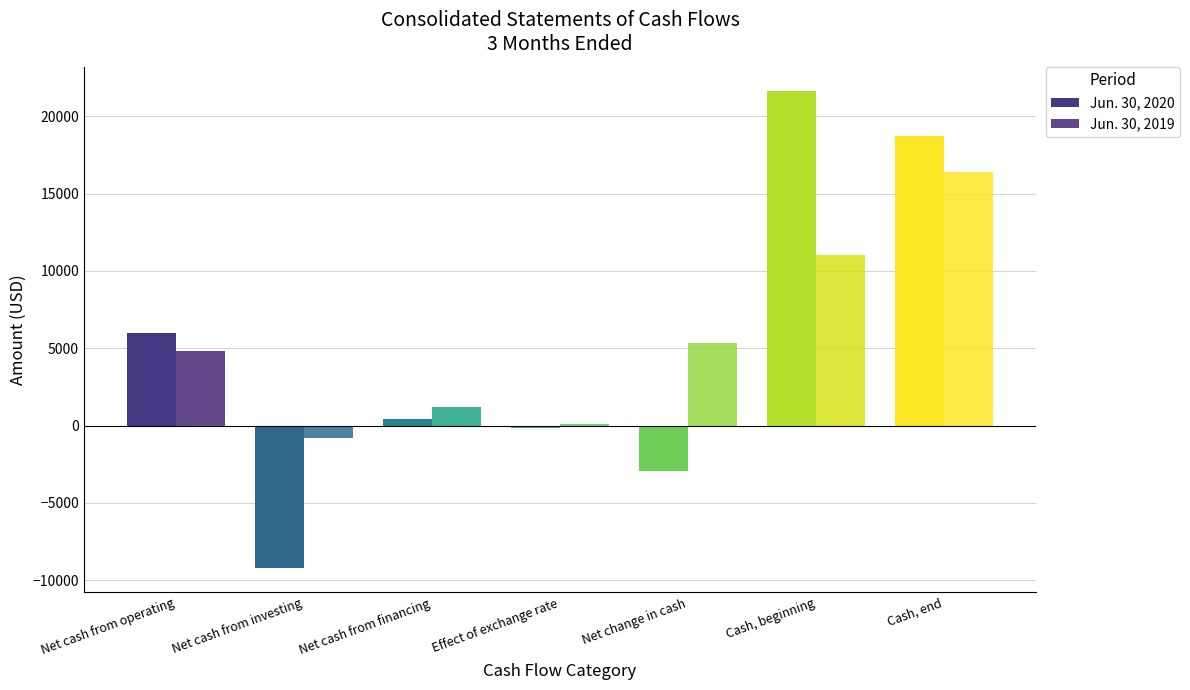

Reading left to right, extract all data points from this chart.

Jun. 30, 2020: 6012	-9243	437	-142	-2936	21659	18723
Jun. 30, 2019: 4814	-783	1199	98	5328	11059	16387